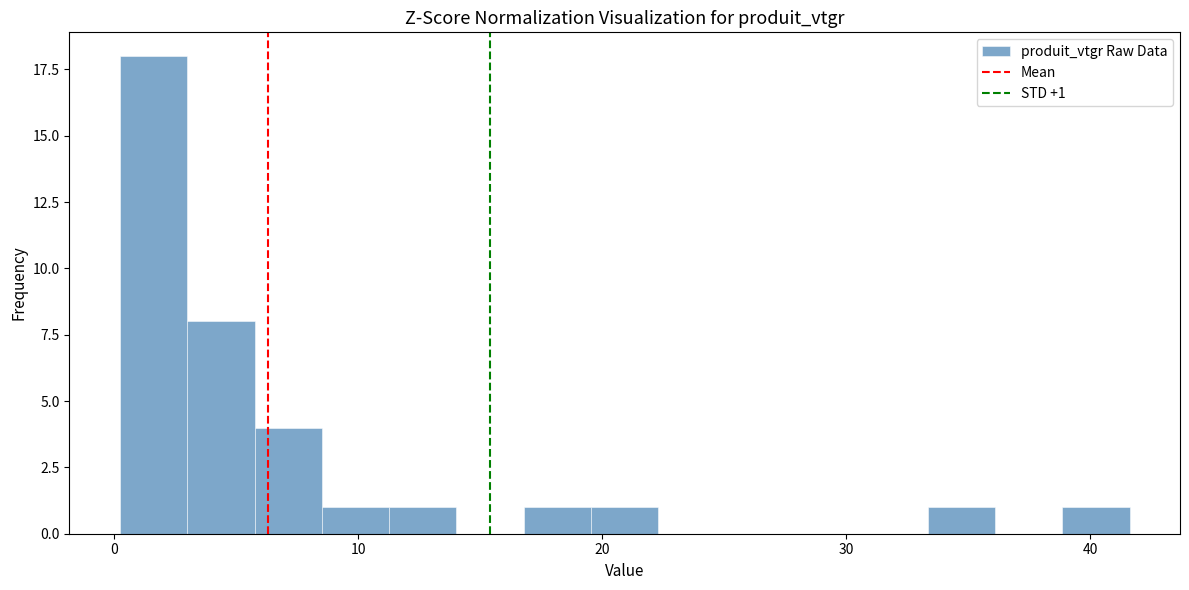

Read against the x-axis, roughly where is the centre of the tallest bar?

2